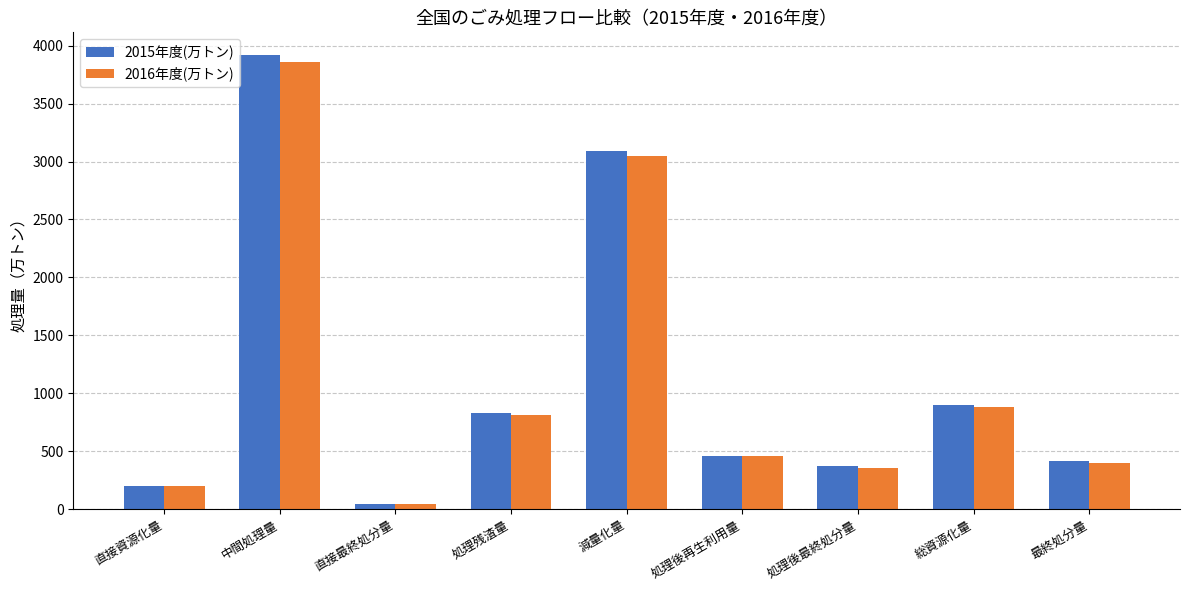

True or false: 2016年度(万トン) has a value of 4691 at 減量化量.

False